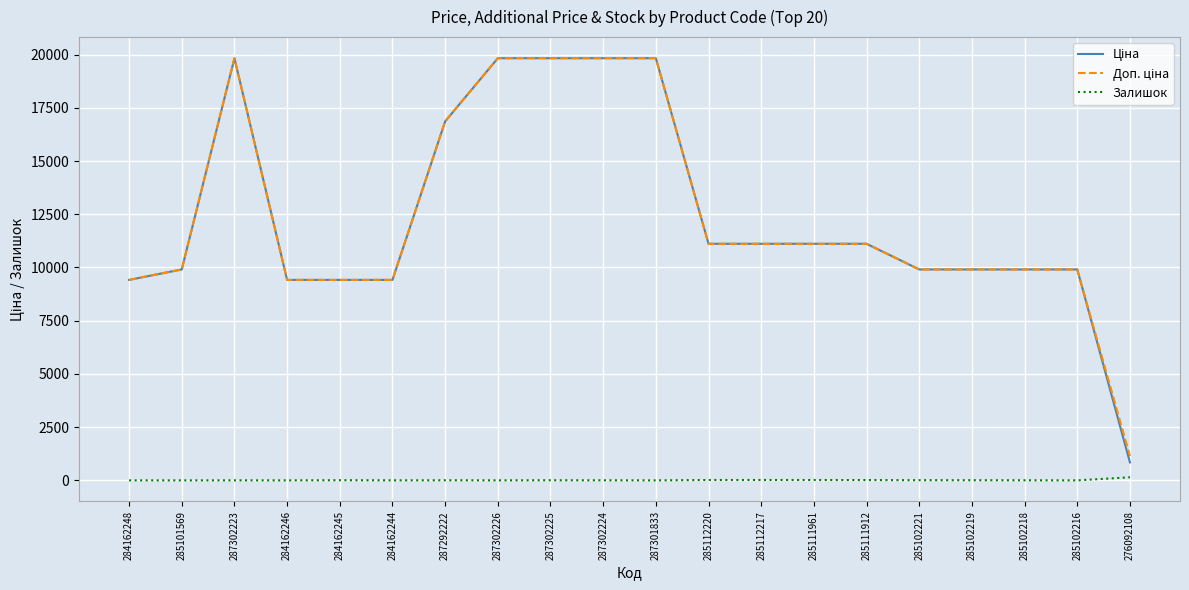

At which label does Залишок first exceed 4?

284162245